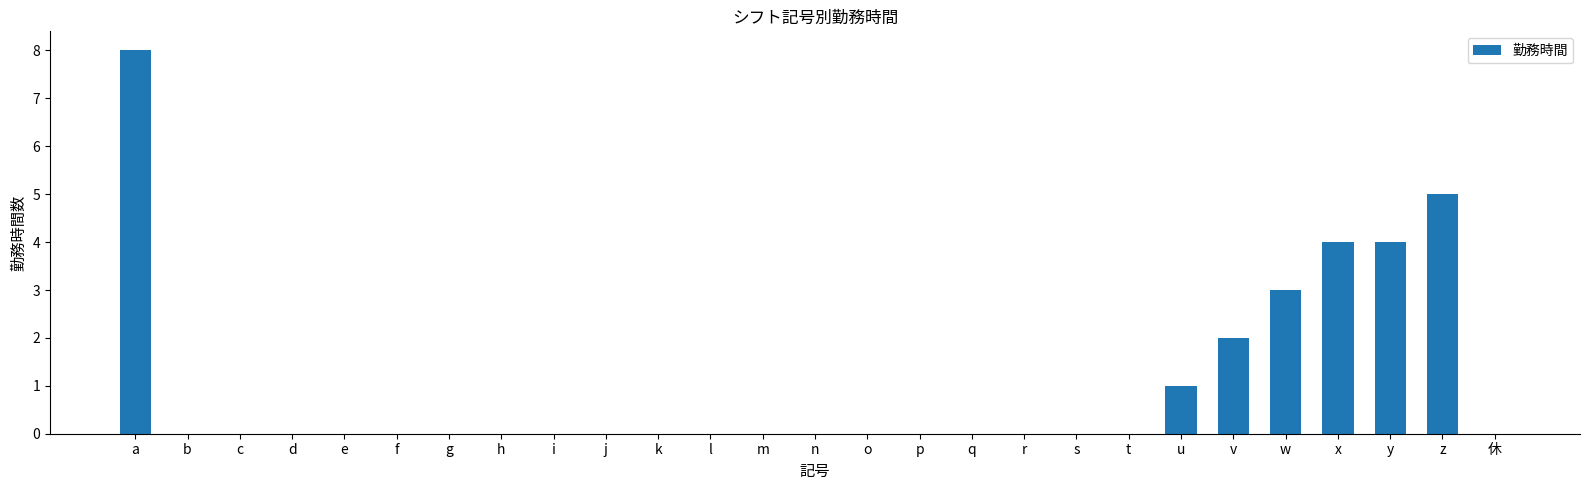

Which has a higher value, u or j?

u